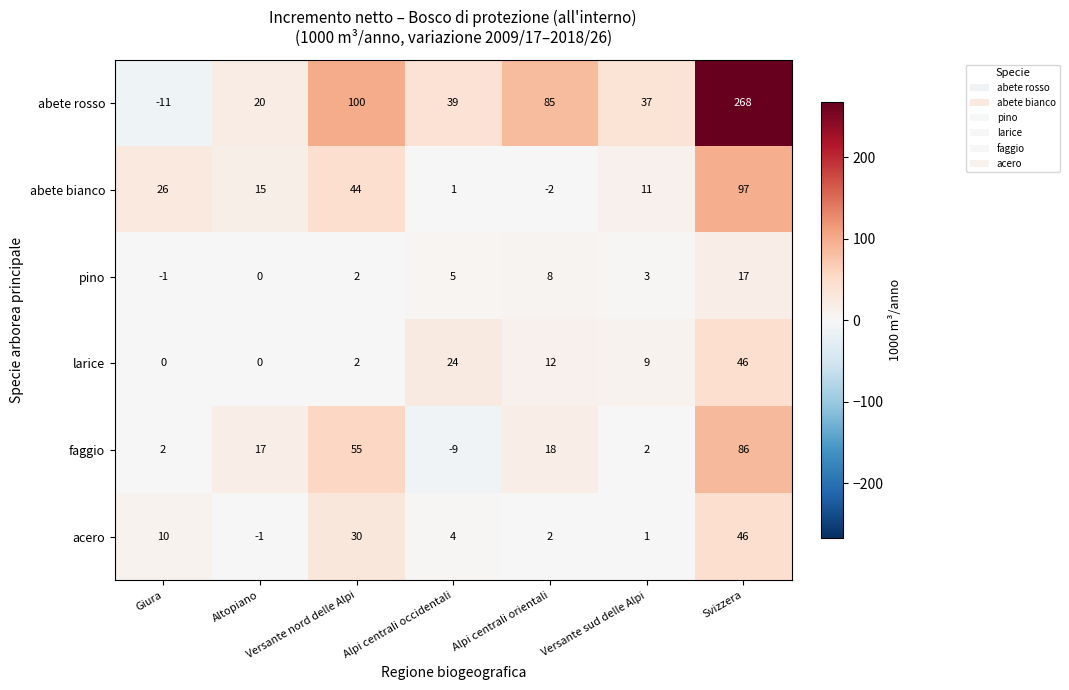

What is the sum of all abete bianco values?

192